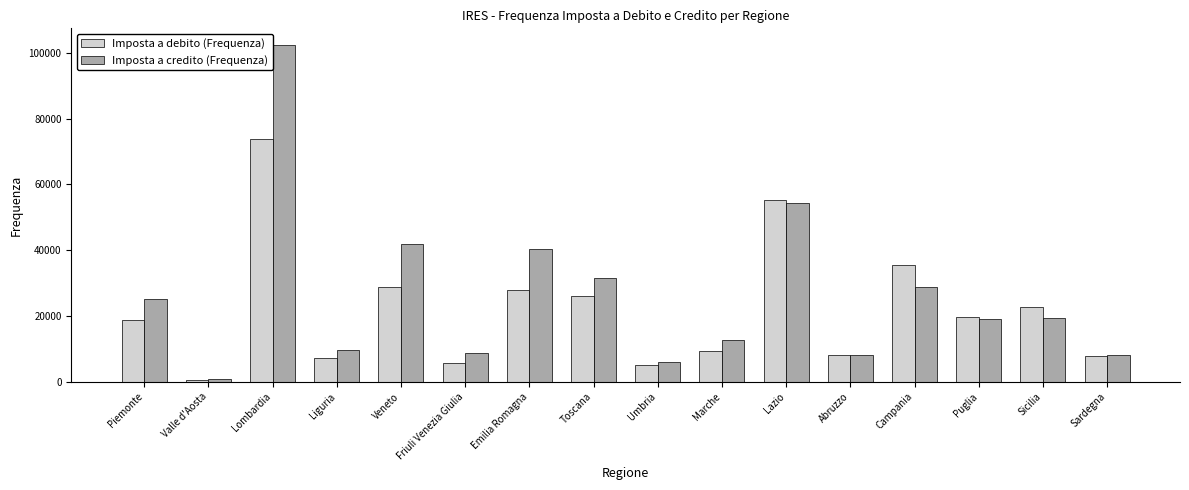

At how many categories does at least one series exceed 26074?

6